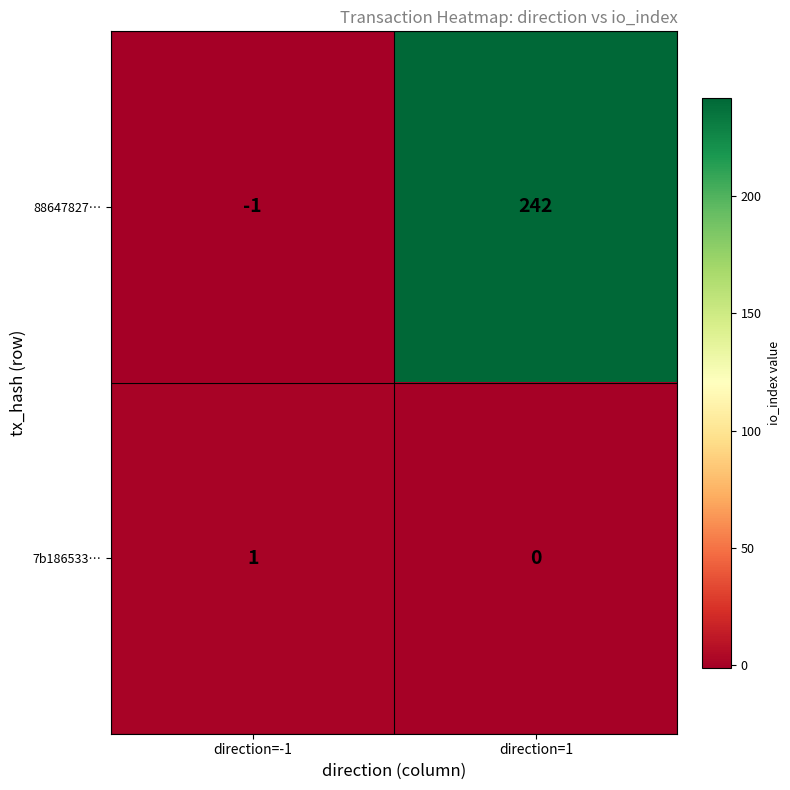

What is the sum of the 88647827… values at direction=1 and direction=-1?

241